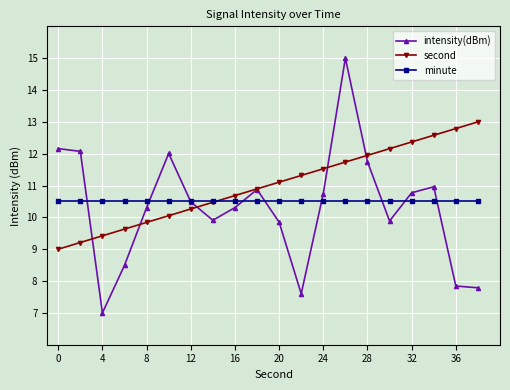

What is the lowest value of the second series?

9.0